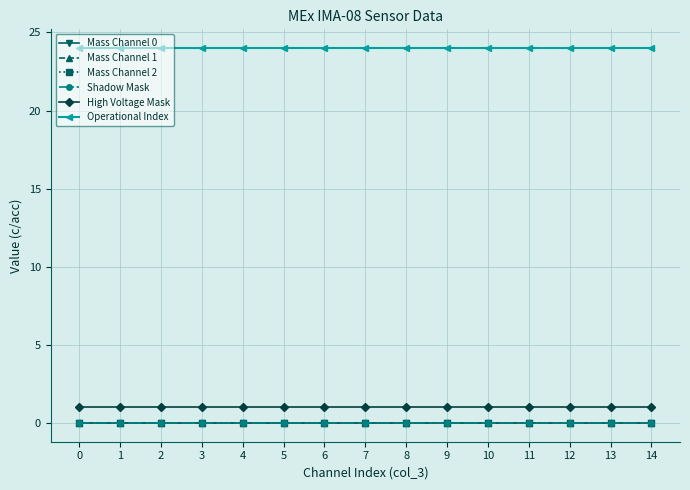

Is it true that High Voltage Mask equals 0 at 1?

False